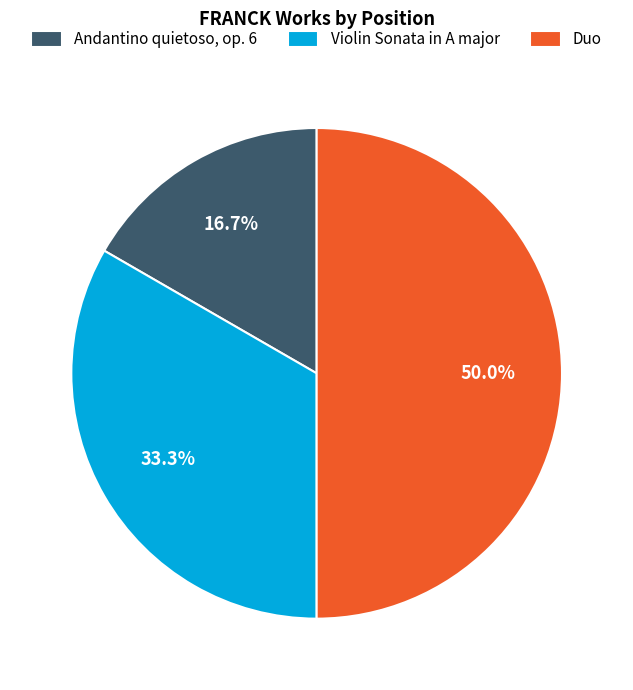

Does Violin Sonata in A major represent more than half of the total?

No